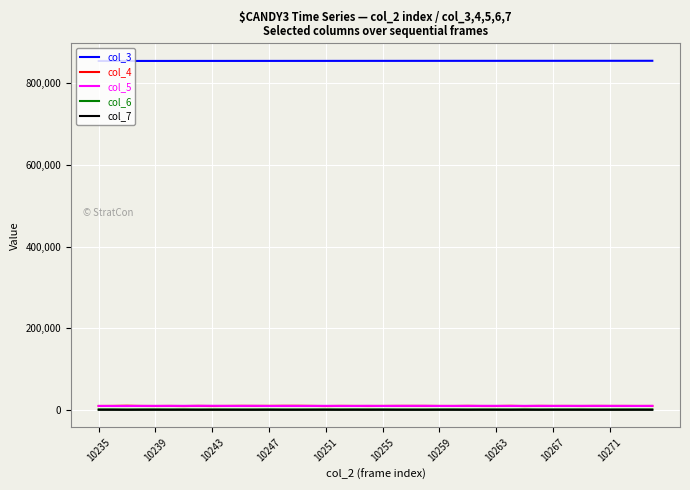

Which series has the largest total across all categories?

col_3